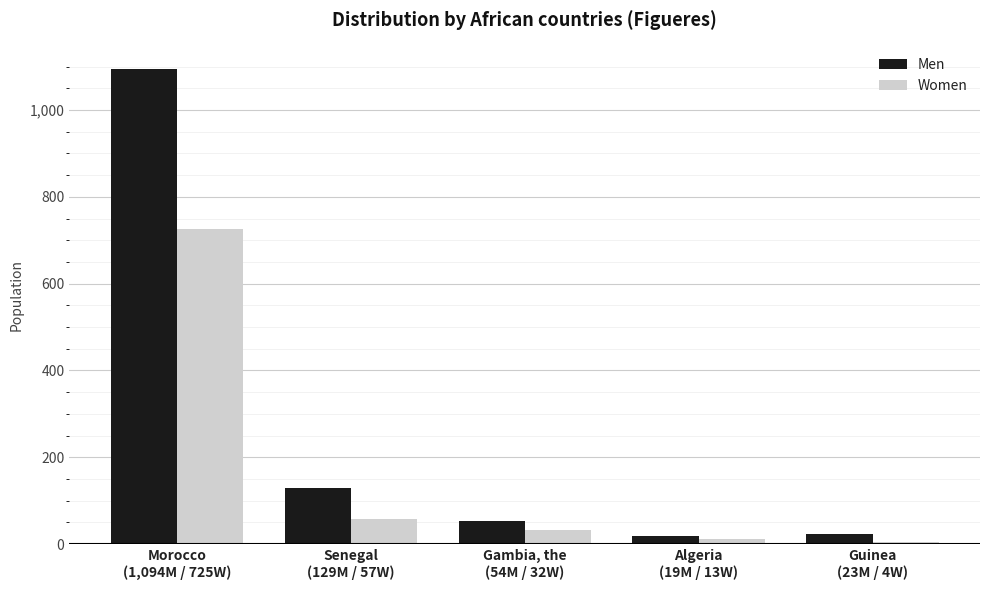

The value of Men at Morocco
(1,094M / 725W) is 1094. True or false?

True